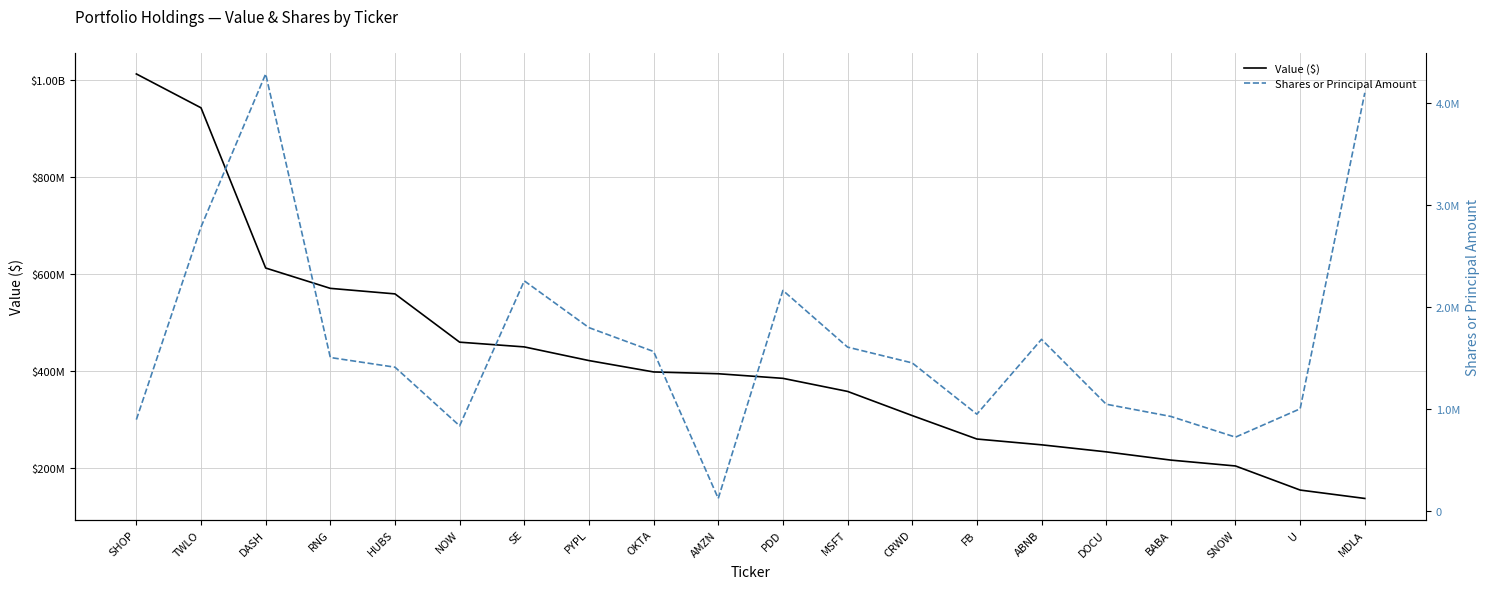

What is the sum of the Value ($) values at MSFT and TWLO?

1299063000